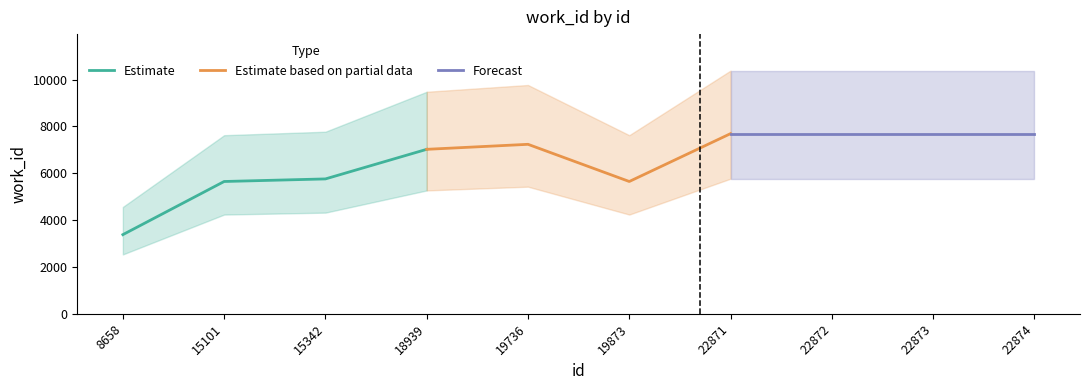

What is the minimum value for Estimate?

3380